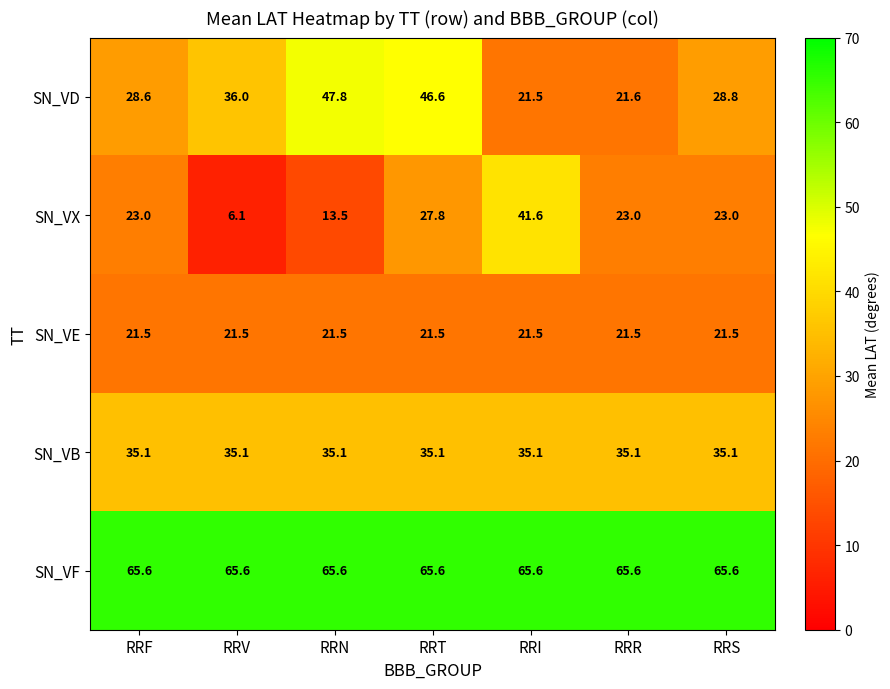

Which series has the largest range (max minus min)?

SN_VX